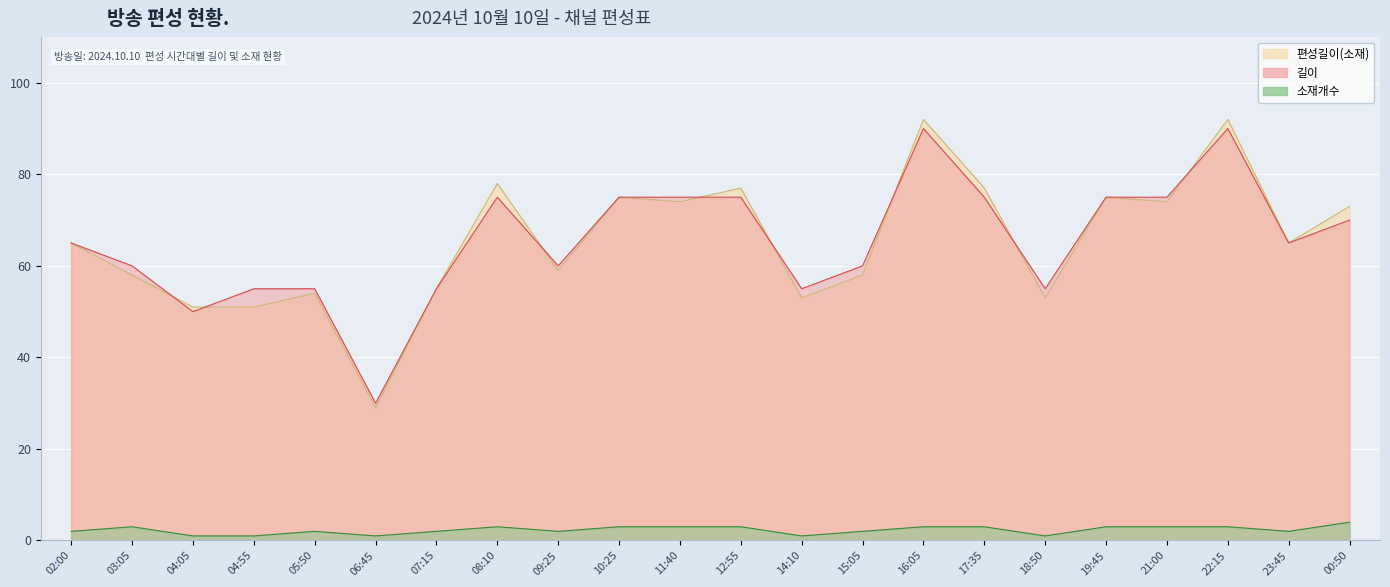

What is the average value of the 소재개수 series?

2